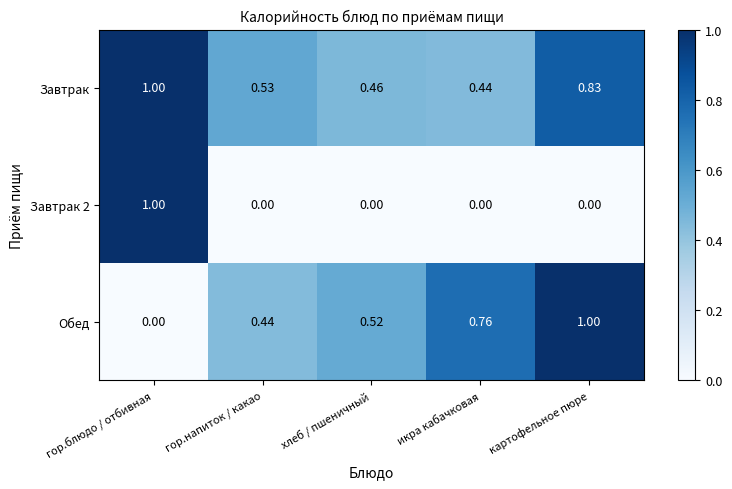

What is the greatest value displayed?

1.0